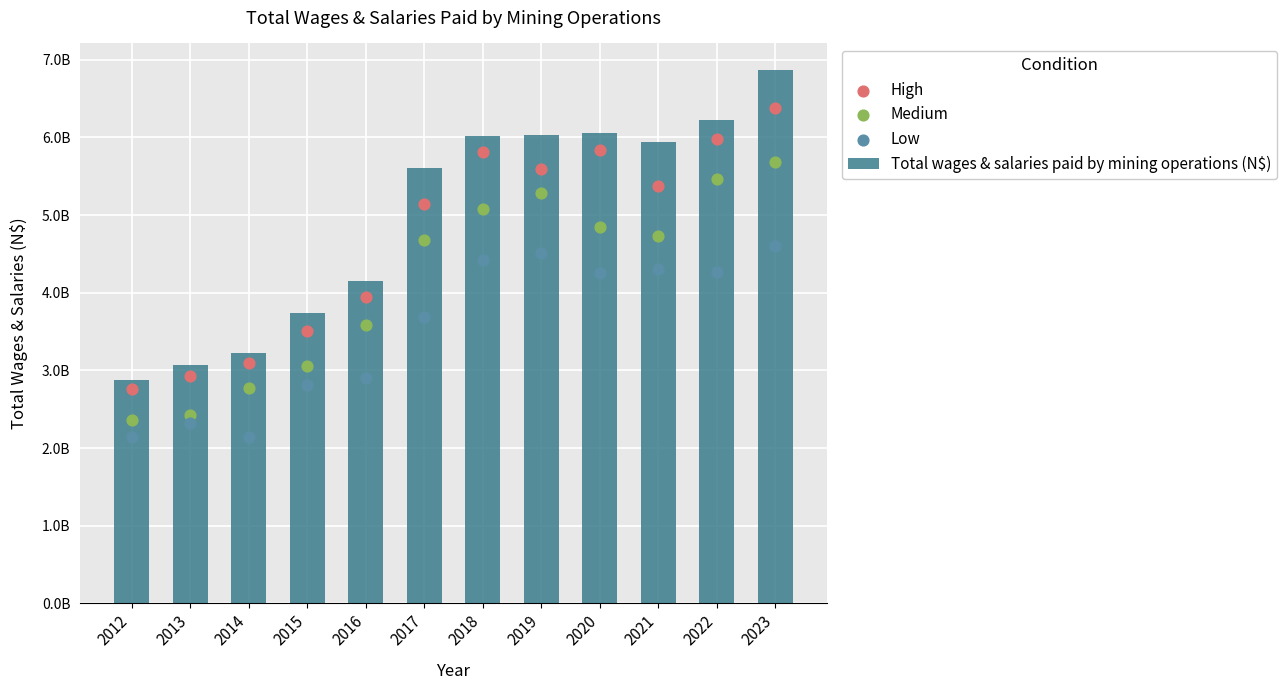

Approximately how many times larger is the value at 2017 compared to 2016?

1.4